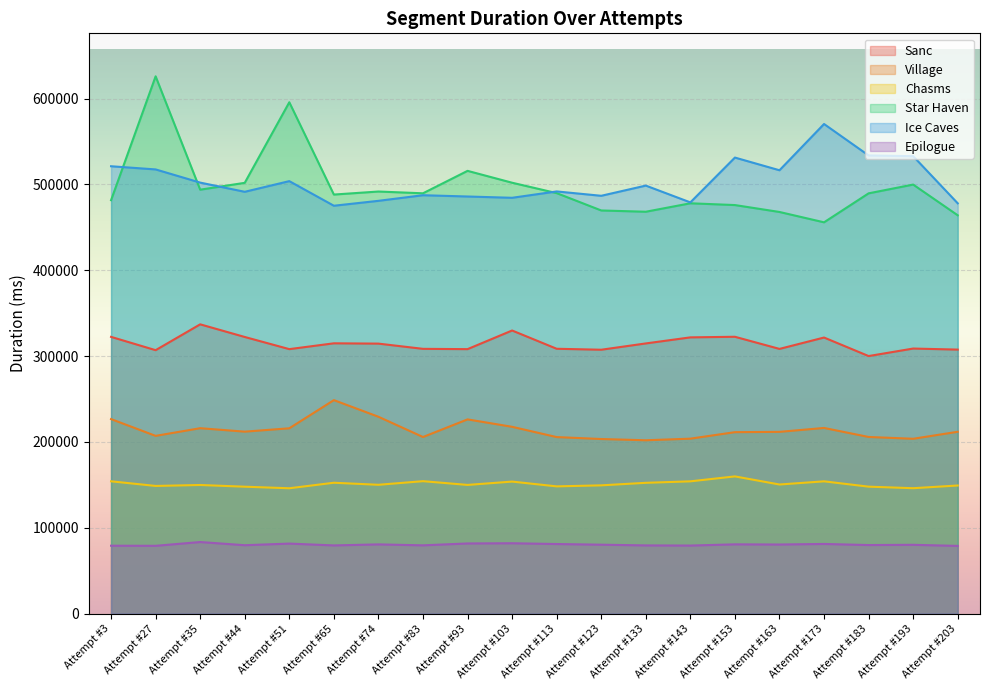

Is the value of Epilogue at Attempt #93 greater than the value of Chasms at Attempt #27?

No